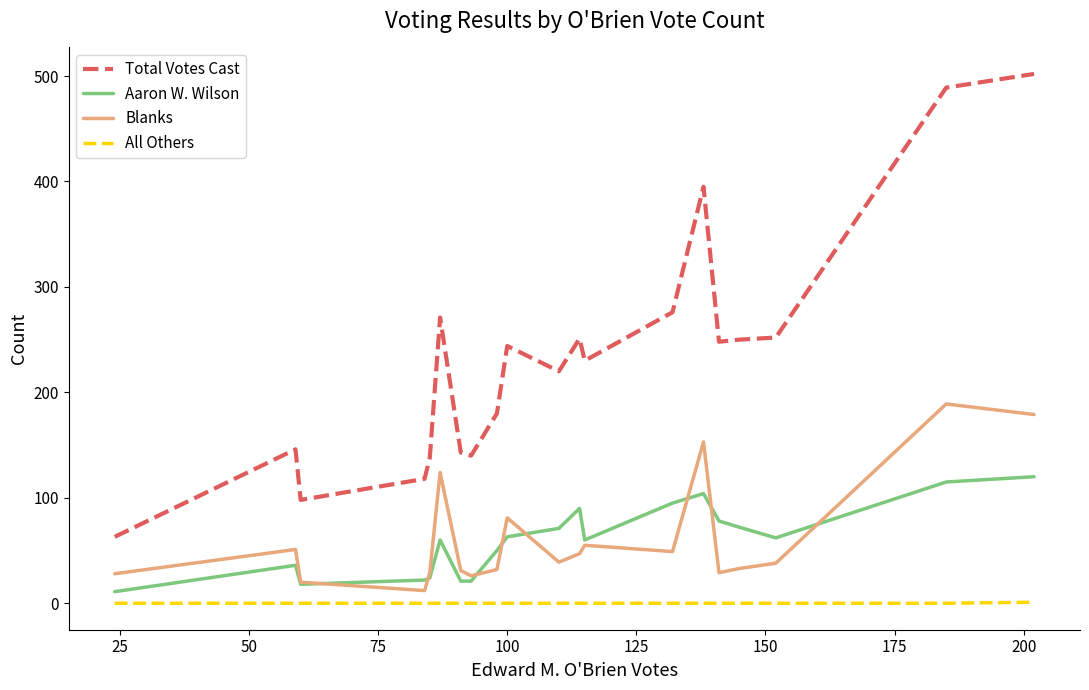

True or false: Aaron W. Wilson and Total Votes Cast intersect in this chart.

False